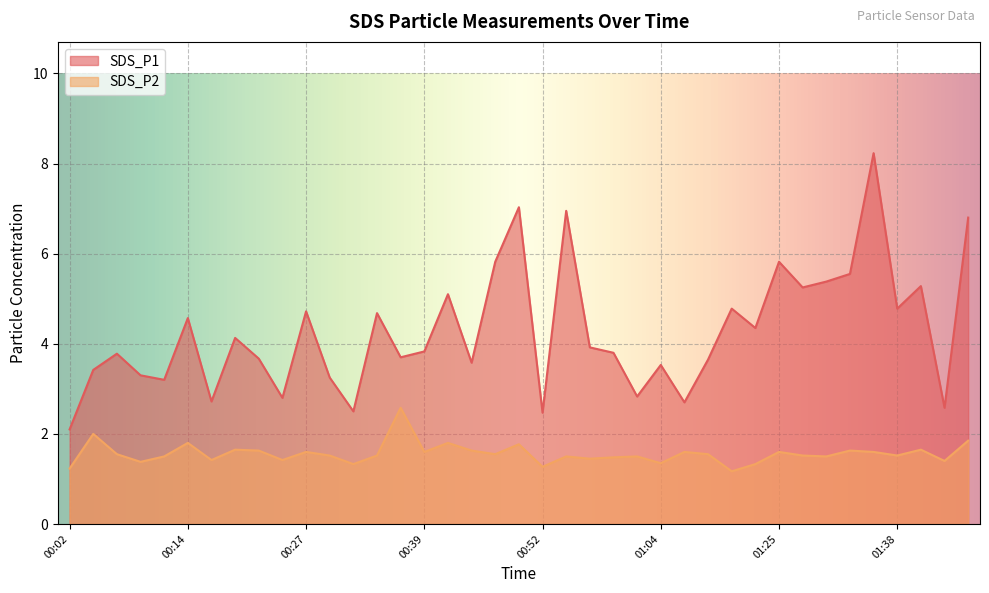

True or false: SDS_P1 has a value of 4.7 at 00:34.

True